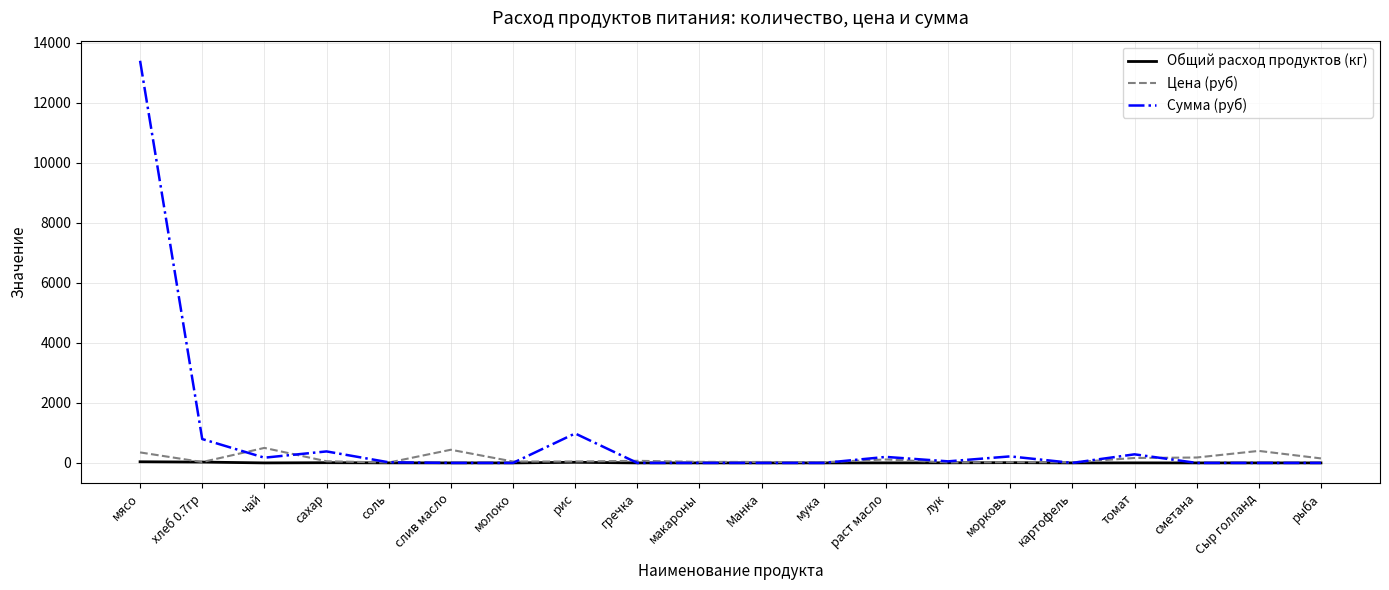

Which series has the largest range (max minus min)?

Сумма (руб)